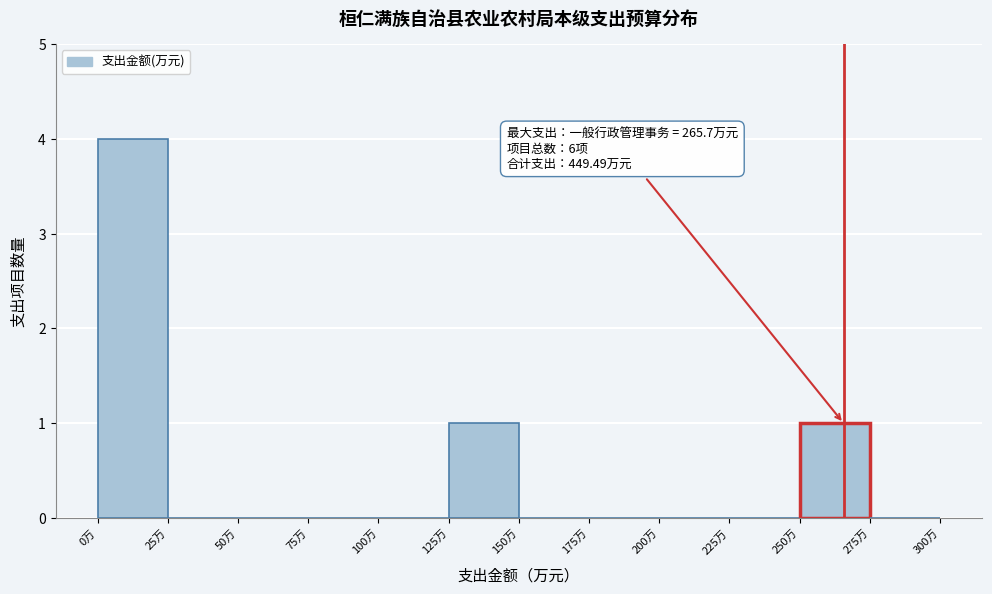

Over which range of the x-axis is the bar tallest?

0 to 25